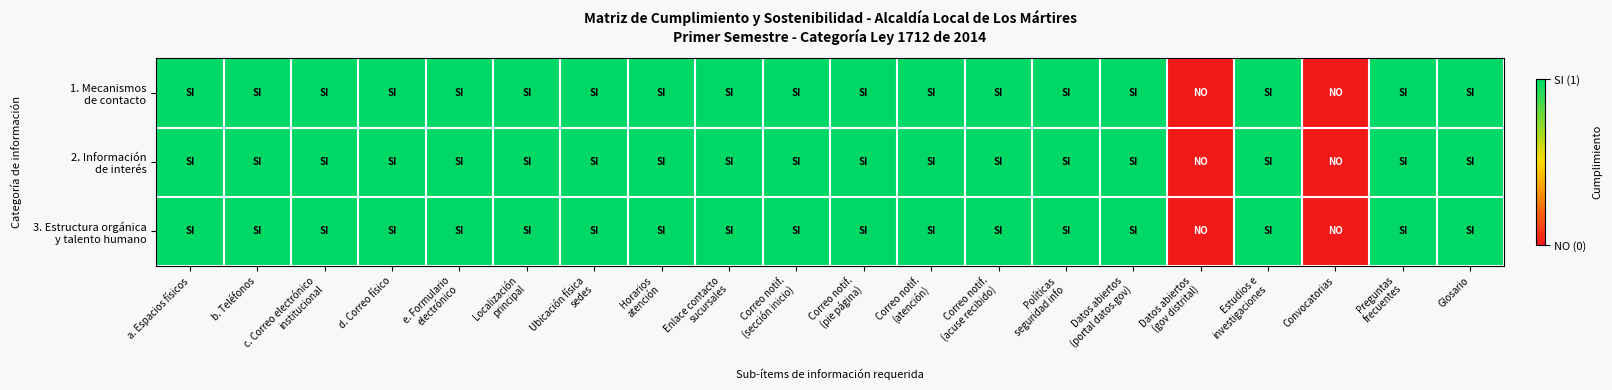

What is the total value across all series at Correo notif.
(pie página)?

3